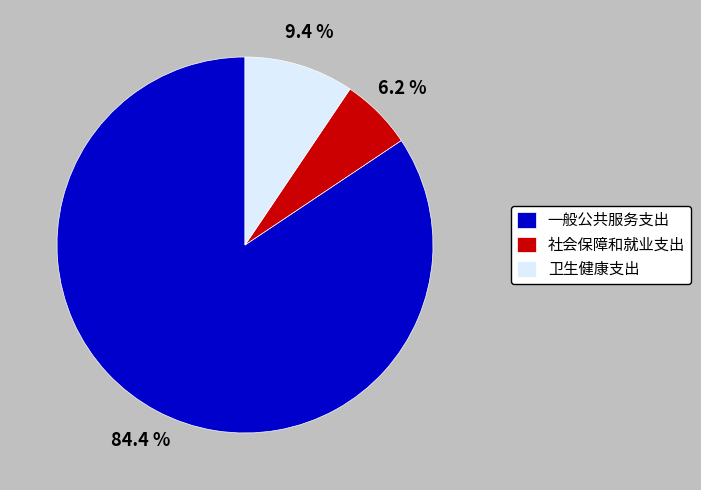

To the nearest percent, what percentage of the pie is 卫生健康支出?

9%